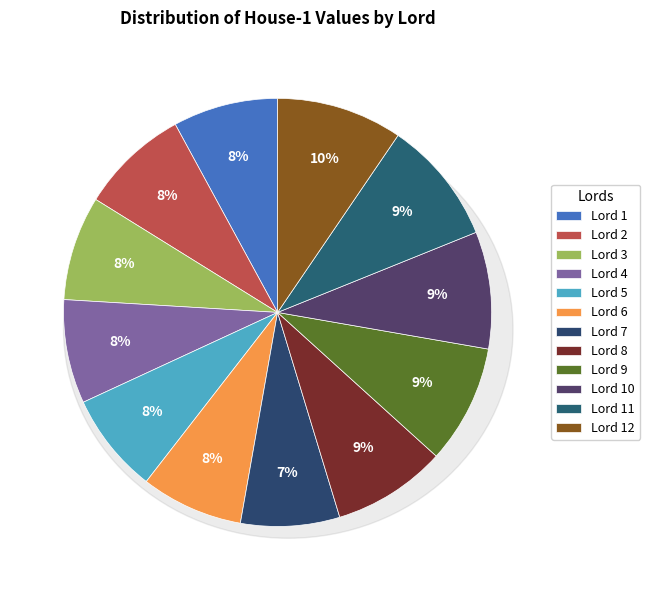

Combined, what portion of the pie is Lord 10 and Lord 11?

18.2%